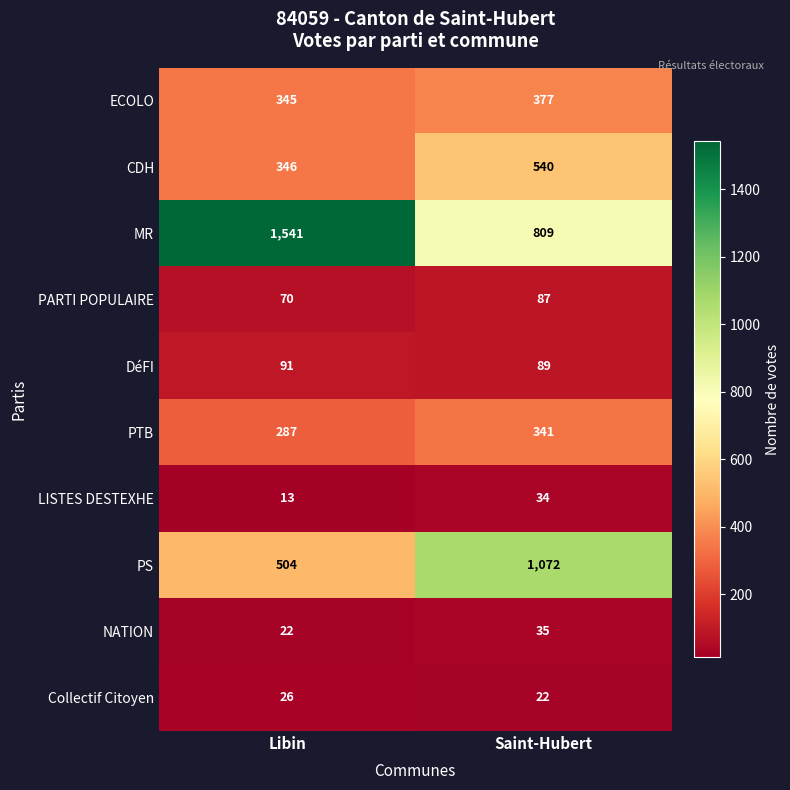

At Libin, list the series in order from smallest to largest.

LISTES DESTEXHE, NATION, Collectif Citoyen, PARTI POPULAIRE, DéFI, PTB, ECOLO, CDH, PS, MR